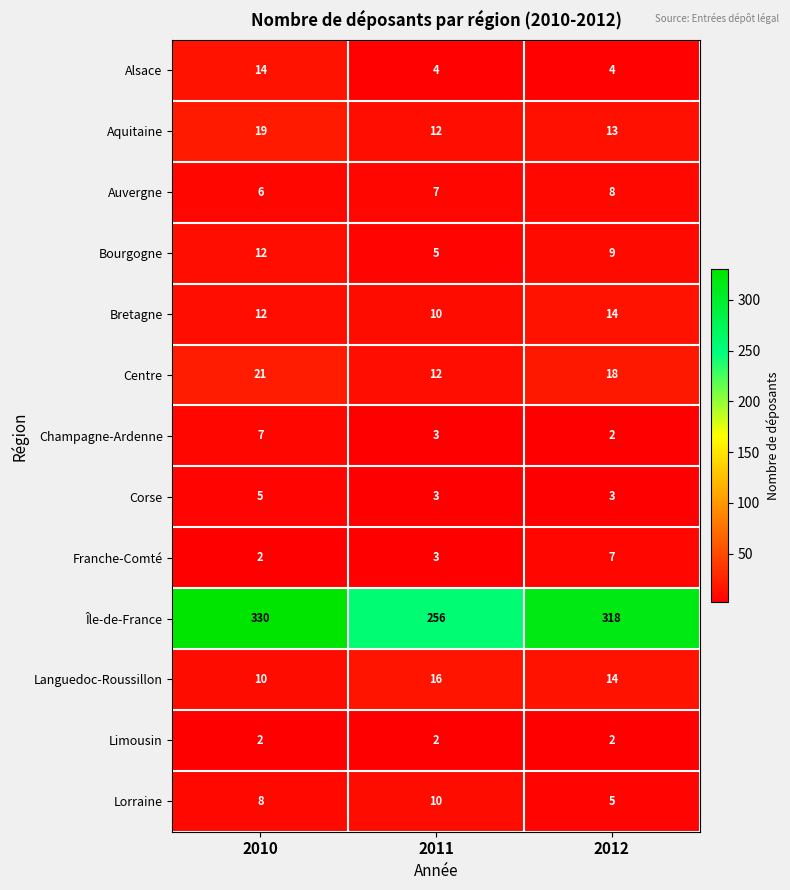

At which category is the sum across all series the highest?

2010